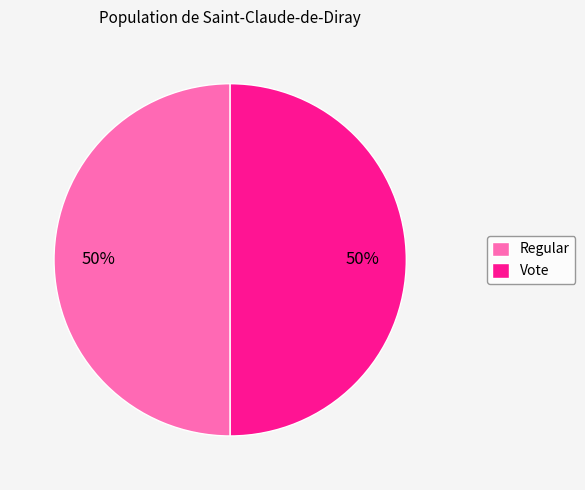

How many segments does this pie chart have?

2